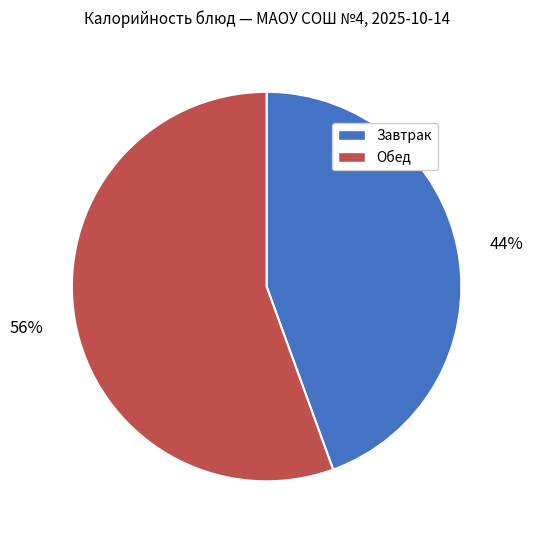

To the nearest percent, what is the average slice percentage?

50%